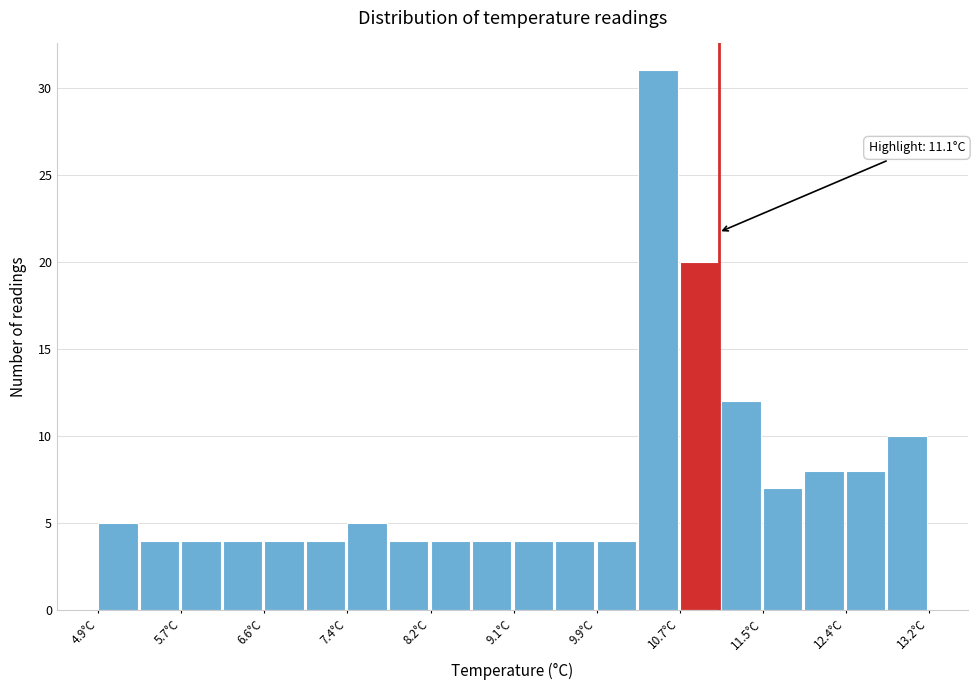

Over which range of the x-axis is the bar tallest?

10.3 to 10.7